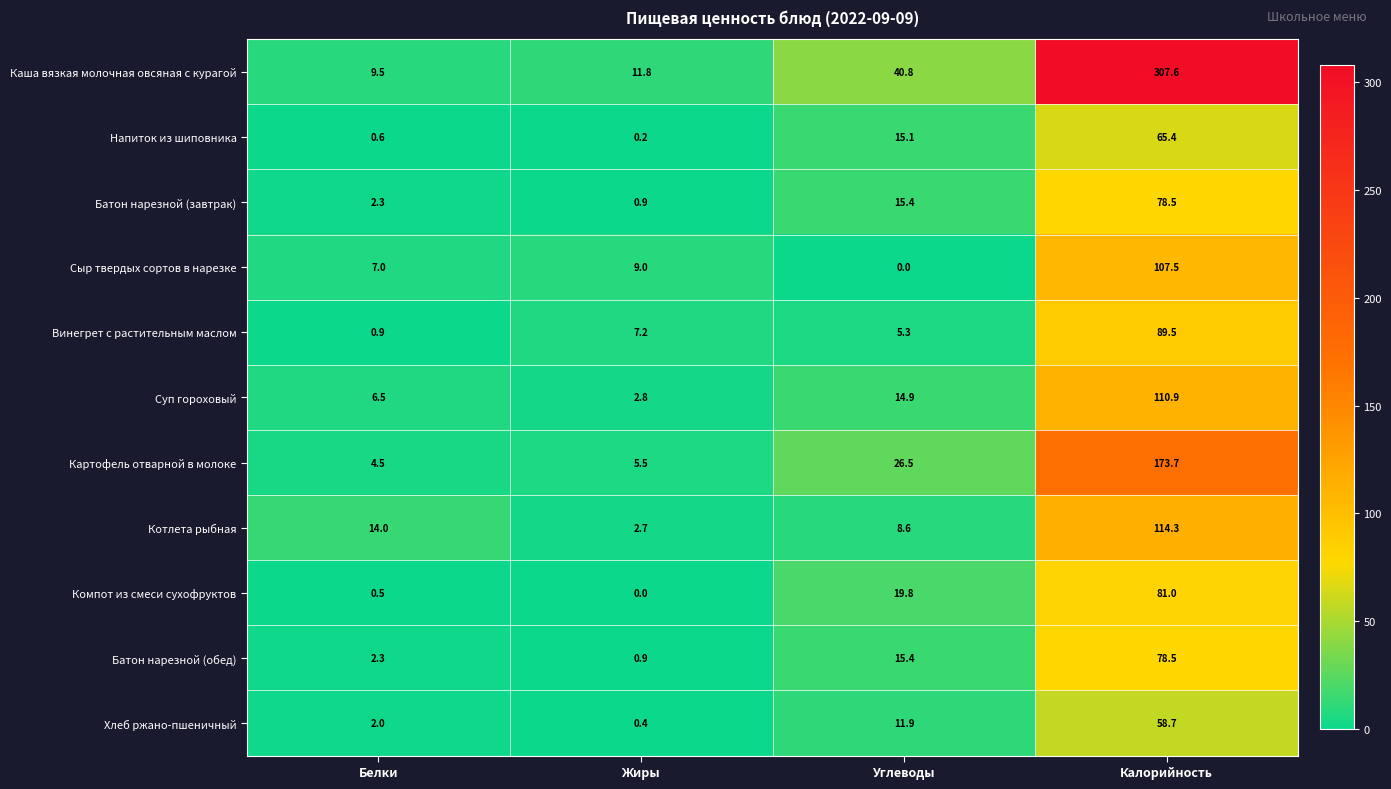

Which series has the largest total across all categories?

Каша вязкая молочная овсяная с курагой